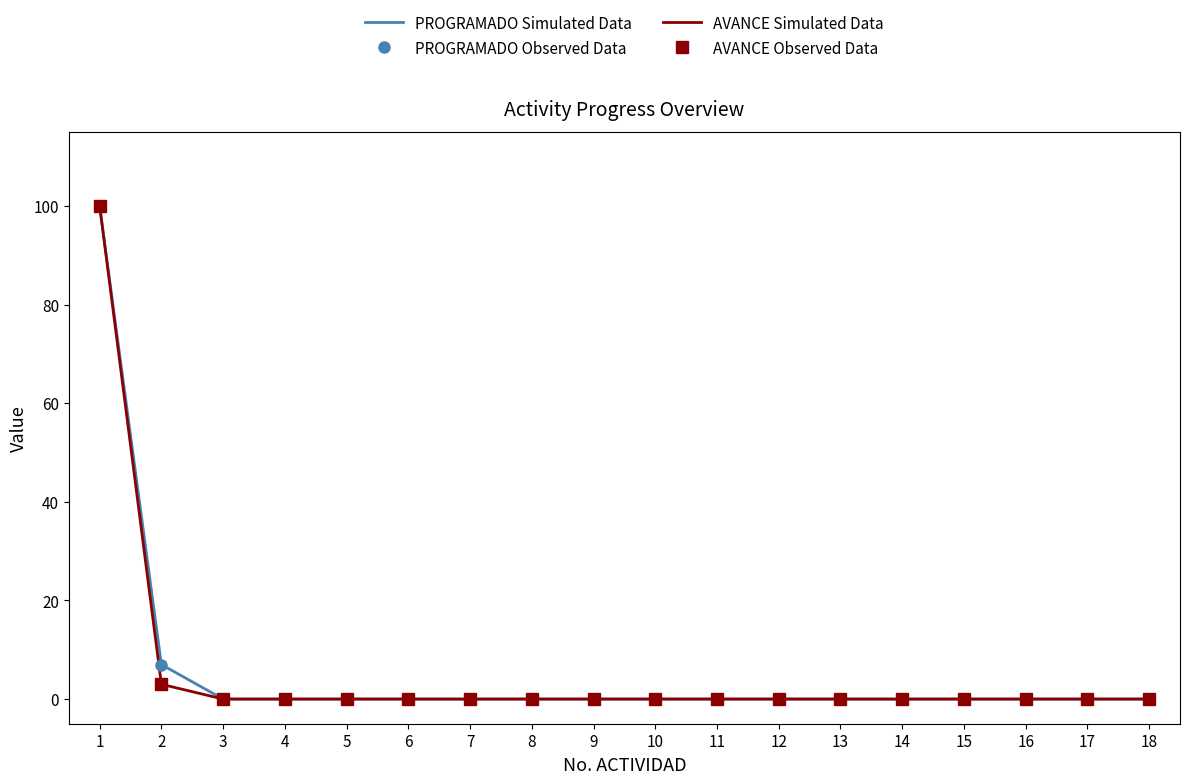

At which label does PROGRAMADO Simulated Data reach its peak?

1